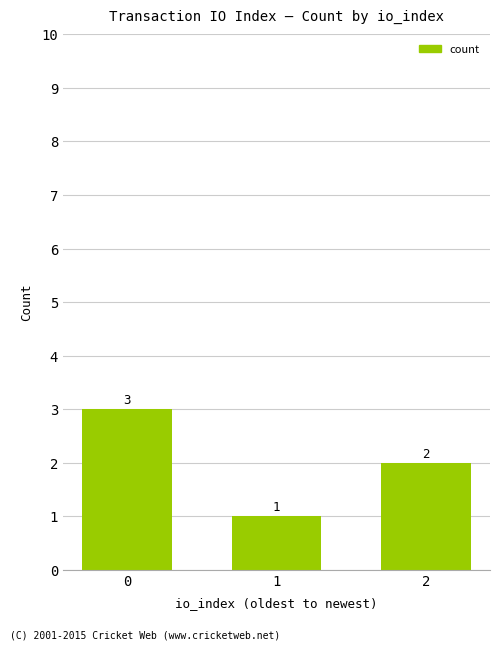

Does the chart contain any negative values?

No